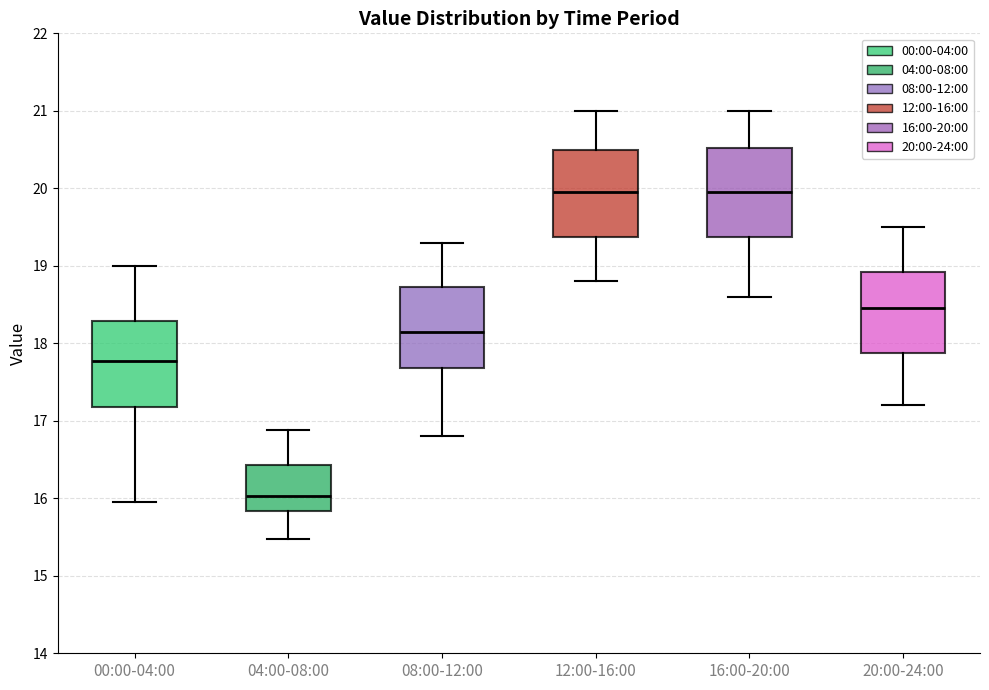

Reading left to right, read every box against the y-axis: the position of its median line, the range the box covers, and the ends of its whiskers. The values are not printed on the chart, so give them approximately, as read against the axis.

00:00-04:00: median 17.8, box 17.2 to 18.3, whiskers 16.0 to 19.0
04:00-08:00: median 16.0, box 15.8 to 16.4, whiskers 15.5 to 16.9
08:00-12:00: median 18.2, box 17.7 to 18.7, whiskers 16.8 to 19.3
12:00-16:00: median 20.0, box 19.4 to 20.5, whiskers 18.8 to 21.0
16:00-20:00: median 20.0, box 19.4 to 20.5, whiskers 18.6 to 21.0
20:00-24:00: median 18.5, box 17.9 to 18.9, whiskers 17.2 to 19.5